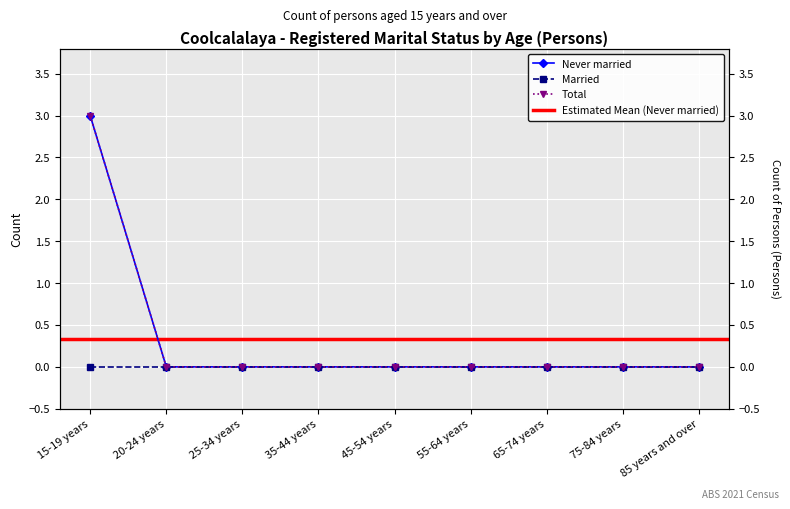

What is the maximum value shown in the chart?

3